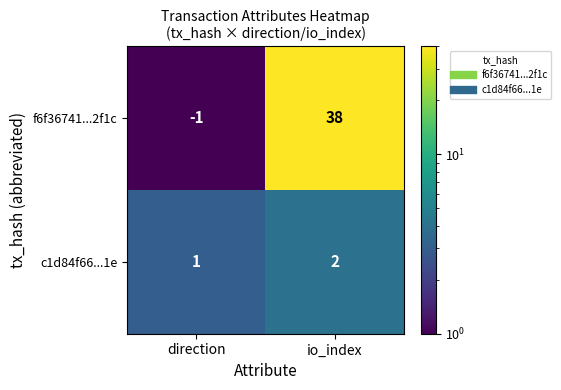

Reading left to right, extract all data points from this chart.

f6f36741...2f1c: direction=-1	io_index=38
c1d84f66...1e: direction=1	io_index=2